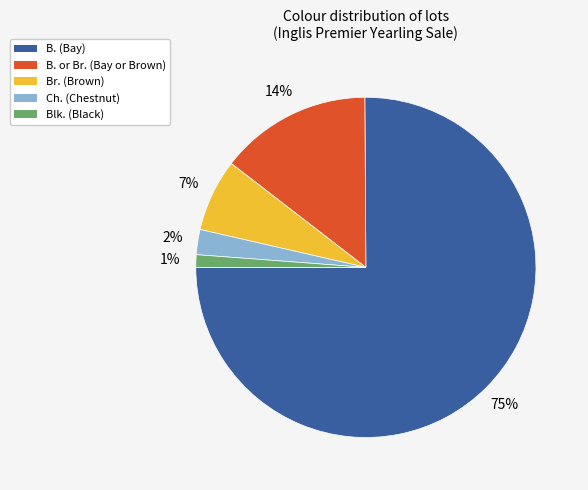

What is the largest slice in the pie chart?

B. (Bay)